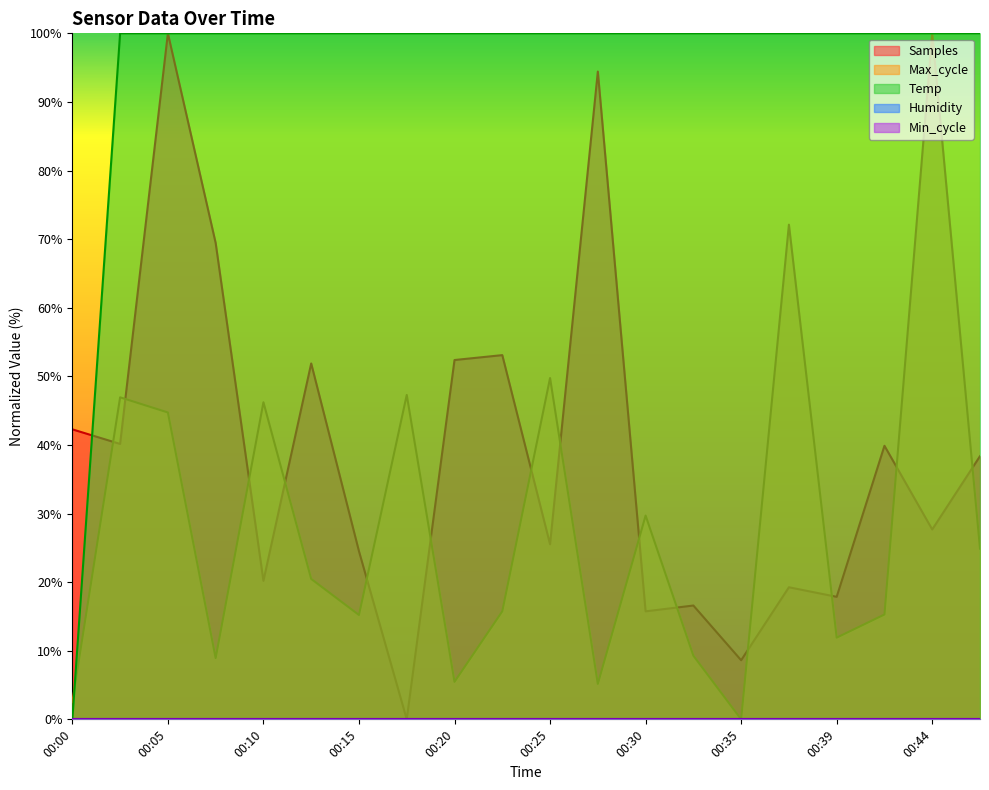

What is the approximate value of Temp at 00:39?

100.0